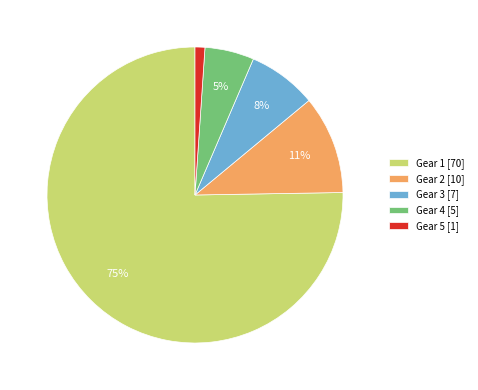

To the nearest percent, what portion does Gear 2 represent?

11%